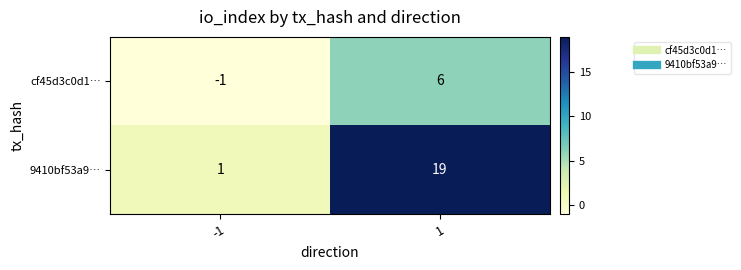

At which category does the chart reach its peak across all series?

1